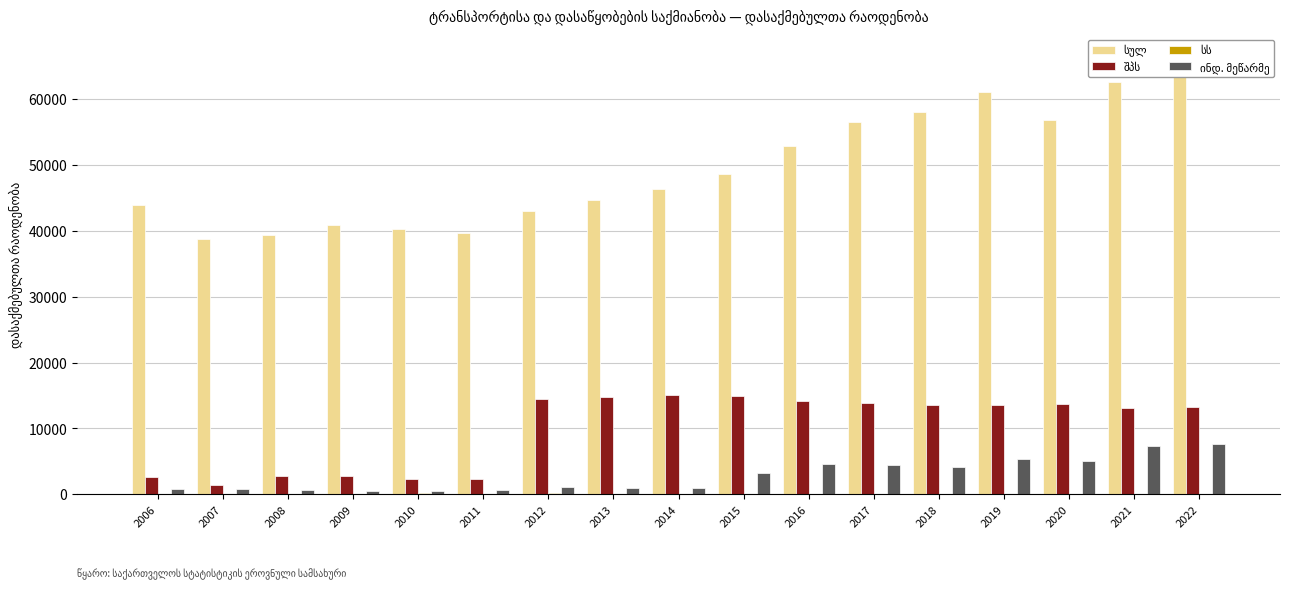

What is the maximum value for სს?

132.8